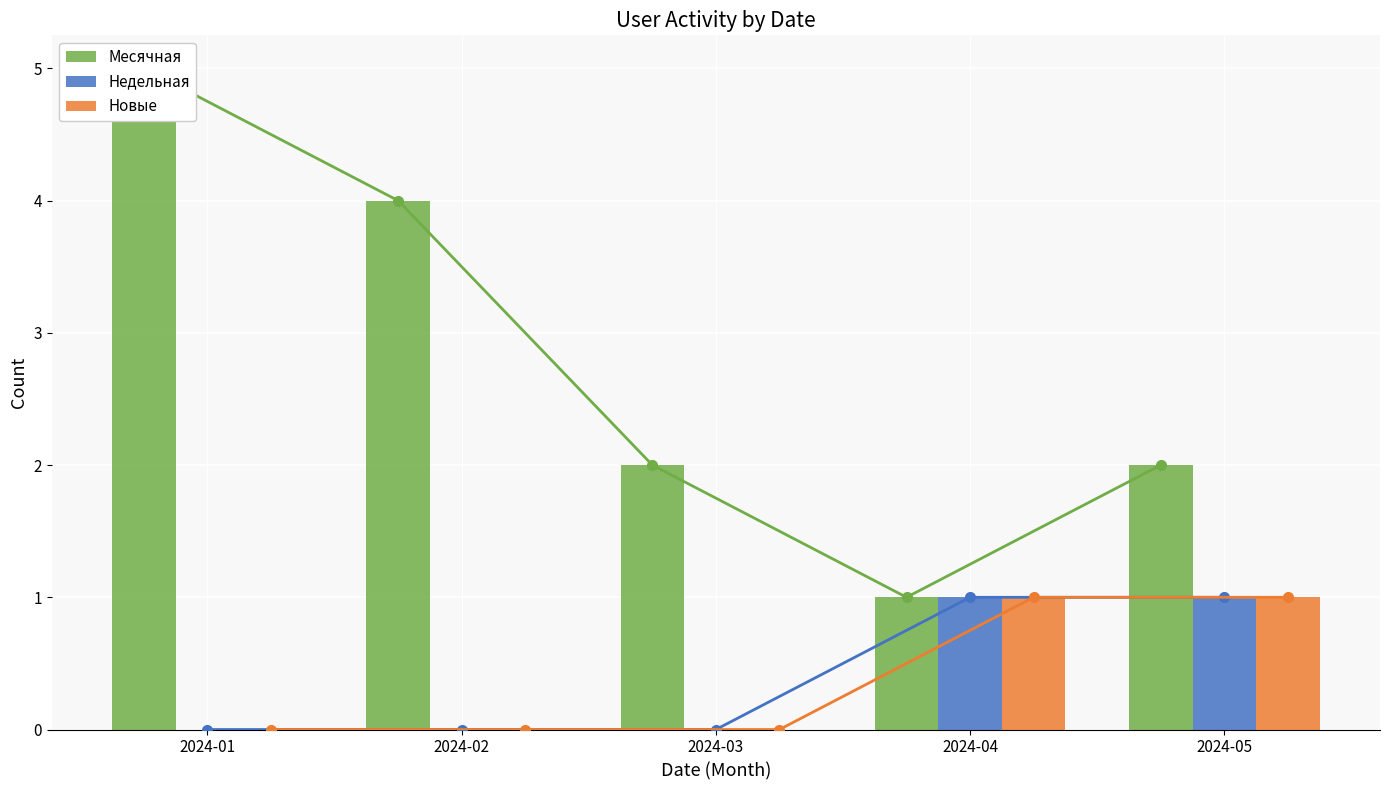

The value of Новые at 2024-05 is 2. True or false?

False